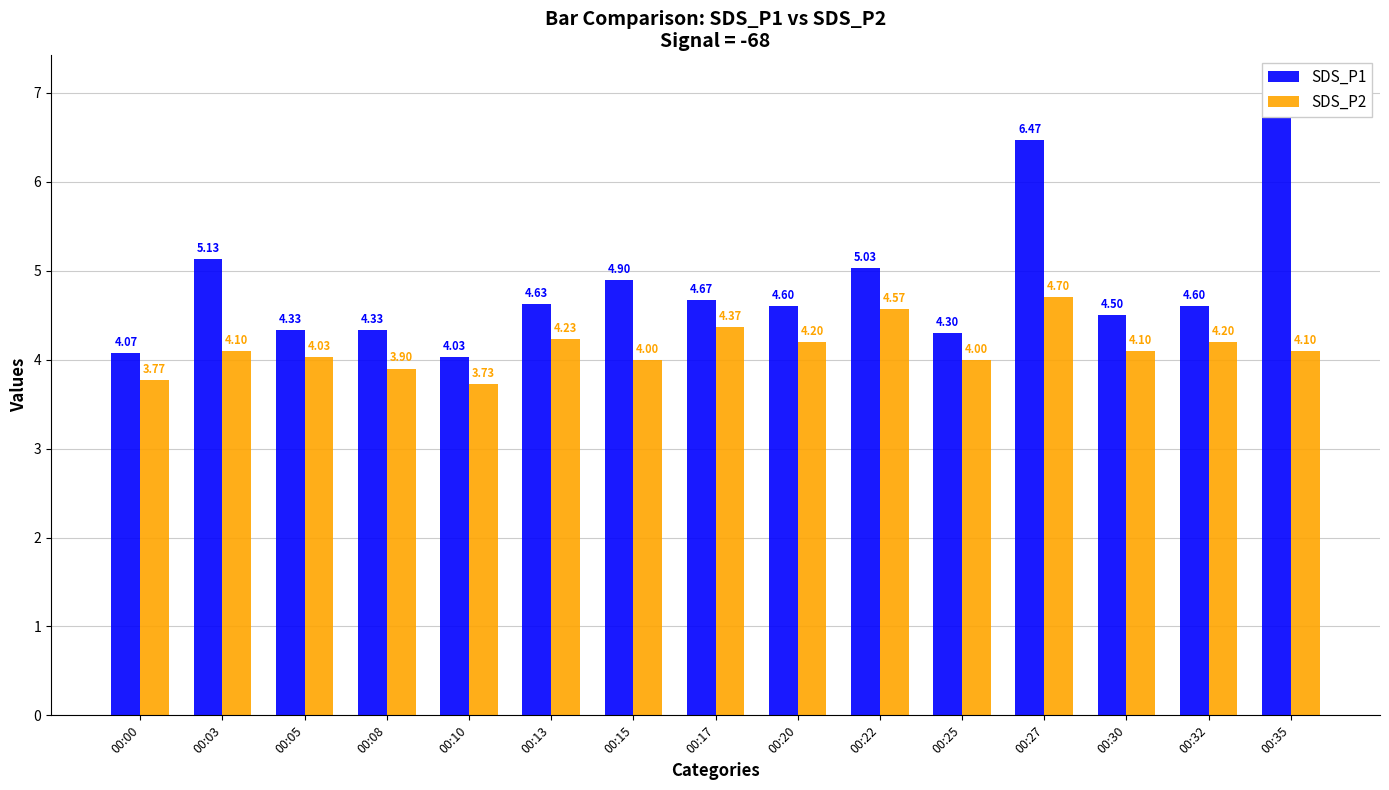

Rank the categories by SDS_P2 value from highest to lowest.

00:27, 00:22, 00:17, 00:13, 00:20, 00:32, 00:03, 00:30, 00:35, 00:05, 00:15, 00:25, 00:08, 00:00, 00:10